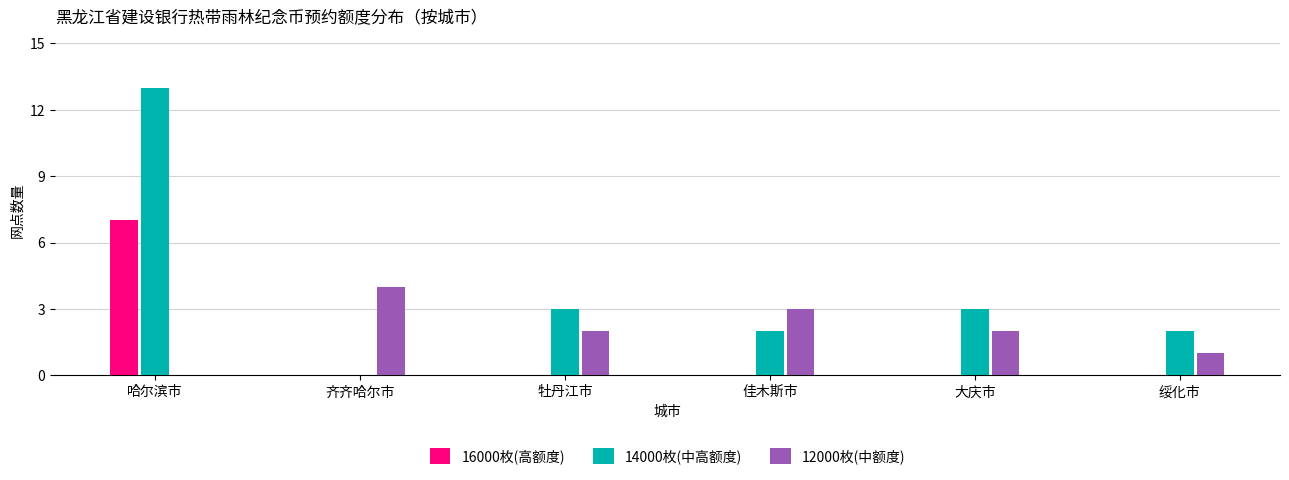

Which series has the largest total across all categories?

14000枚(中高额度)